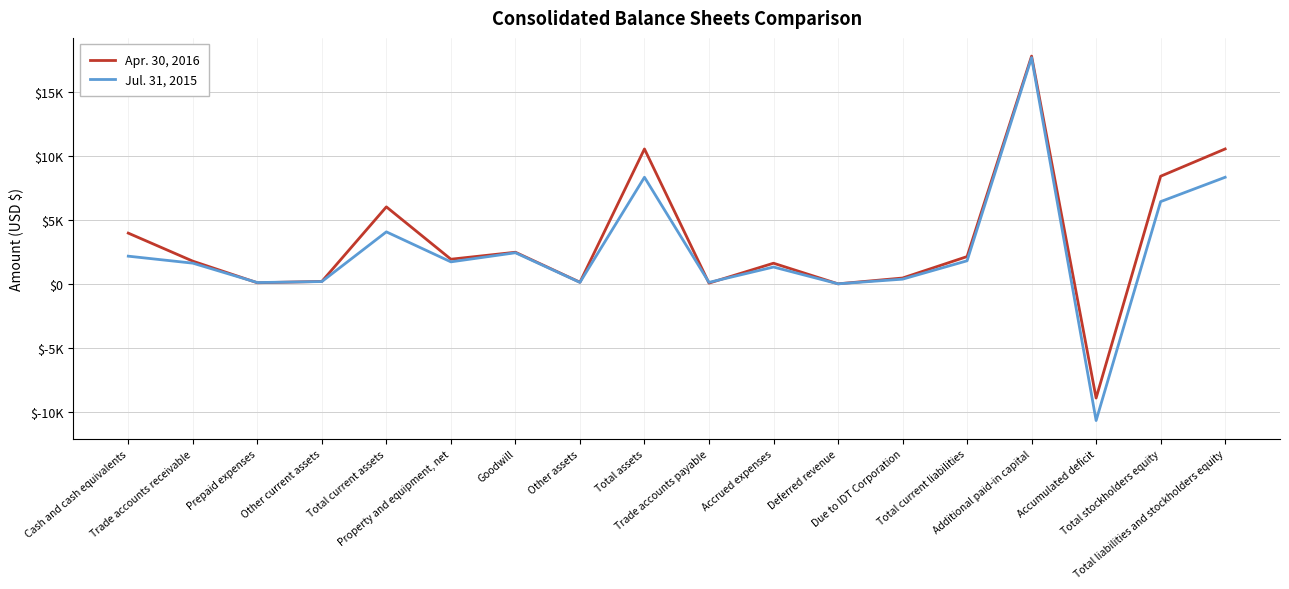

Does the chart display data point markers on the line(s)?

No